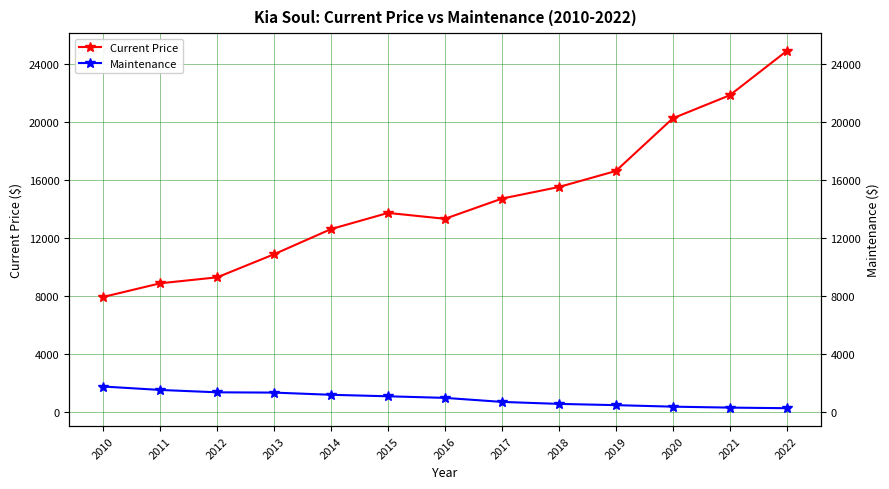

Reading left to right, what are all the values shown in this chart?

Current Price: 7919	8861	9273	10869	12607	13721	13316	14711	15511	16616	20256	21847	24903
Maintenance: 1730	1494	1330	1311	1159	1056	946	668	531	444	340	274	233